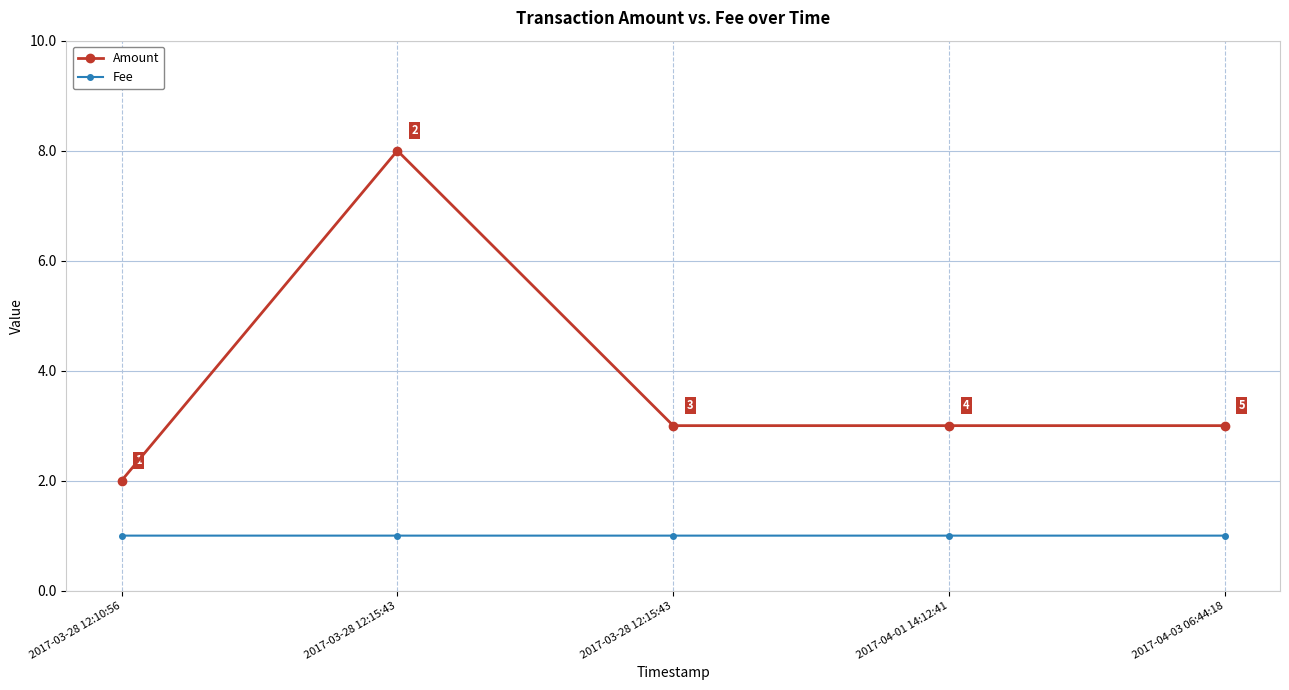

Reading right to left, extract all data points from this chart.

Amount: 2017-04-03 06:44:18=3.0	2017-04-01 14:12:41=3.0	2017-03-28 12:15:43=3.0	2017-03-28 12:15:43=8.0	2017-03-28 12:10:56=2.0
Fee: 2017-04-03 06:44:18=1.0	2017-04-01 14:12:41=1.0	2017-03-28 12:15:43=1.0	2017-03-28 12:15:43=1.0	2017-03-28 12:10:56=1.0